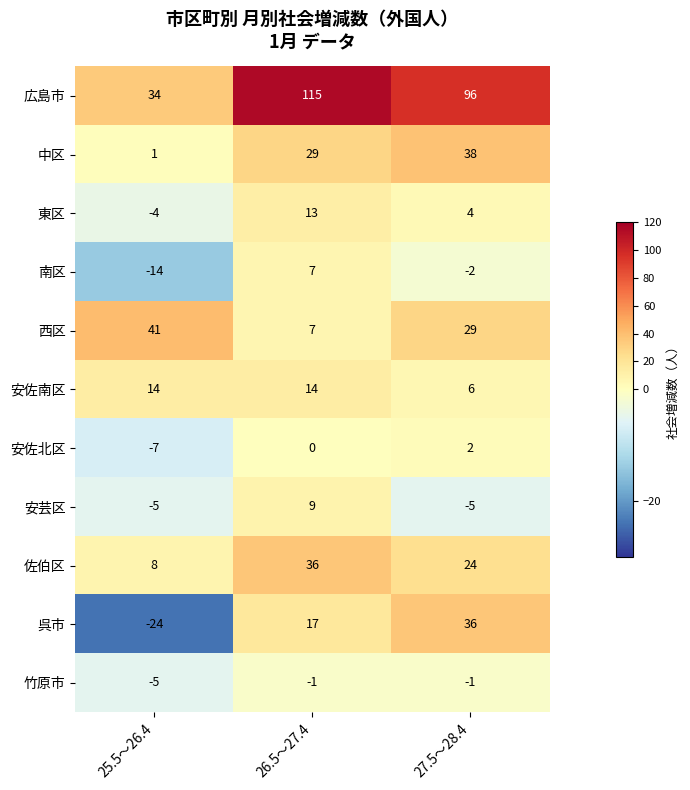

At which label is 南区 closest to -3?

27.5～28.4